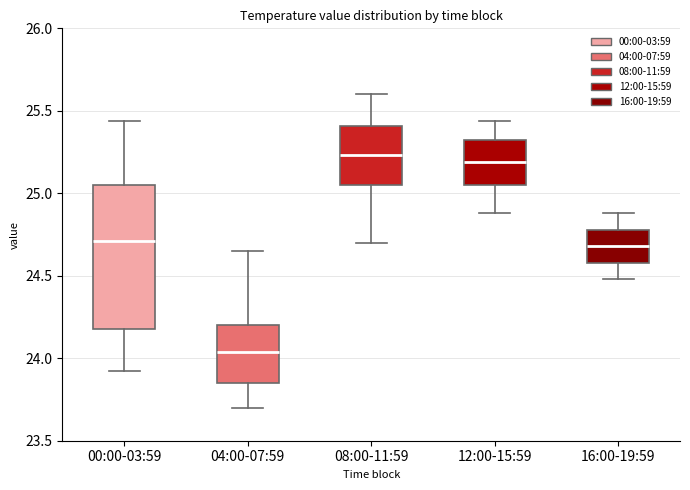

Which box is the tallest, from its lower edge to its upper edge?

00:00-03:59